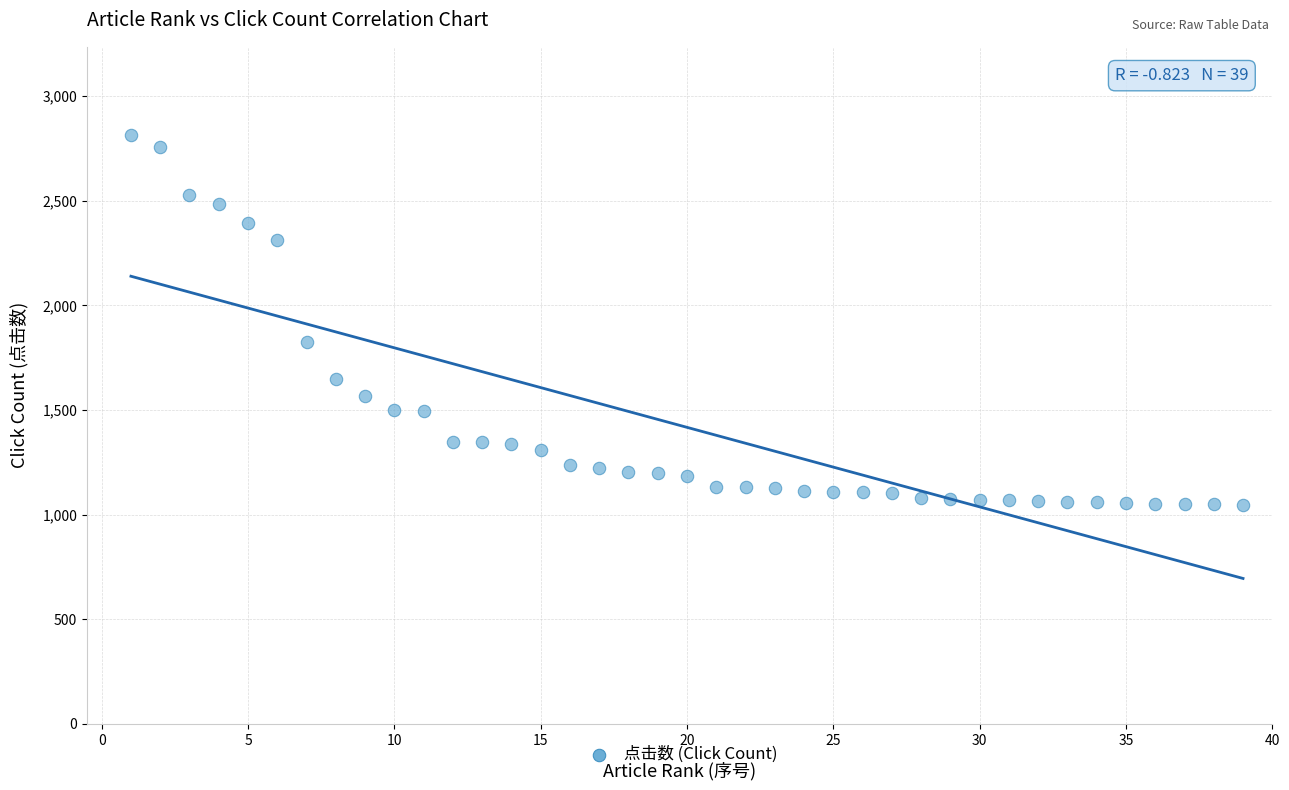

What is the range of X values (max minus min)?

38